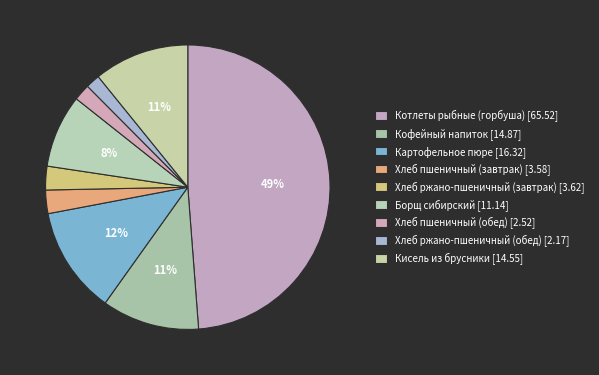

What is the change in value from Хлеб ржано-пшеничный (завтрак) to Хлеб ржано-пшеничный (обед)?

-1.5